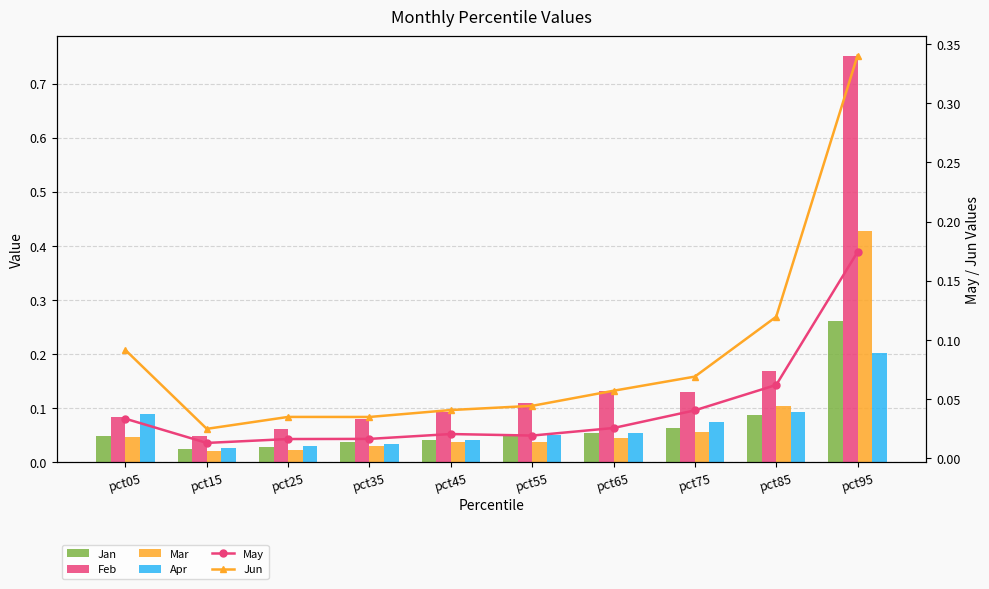

Reading left to right, list all the values displayed in this chart.

Jan: 0.0	0.0	0.0	0.0	0.0	0.0	0.1	0.1	0.1	0.3
Feb: 0.1	0.0	0.1	0.1	0.1	0.1	0.1	0.1	0.2	0.8
Mar: 0.0	0.0	0.0	0.0	0.0	0.0	0.0	0.1	0.1	0.4
Apr: 0.1	0.0	0.0	0.0	0.0	0.1	0.1	0.1	0.1	0.2
May: 0.0	0.0	0.0	0.0	0.0	0.0	0.0	0.0	0.1	0.2
Jun: 0.1	0.0	0.0	0.0	0.0	0.0	0.1	0.1	0.1	0.3